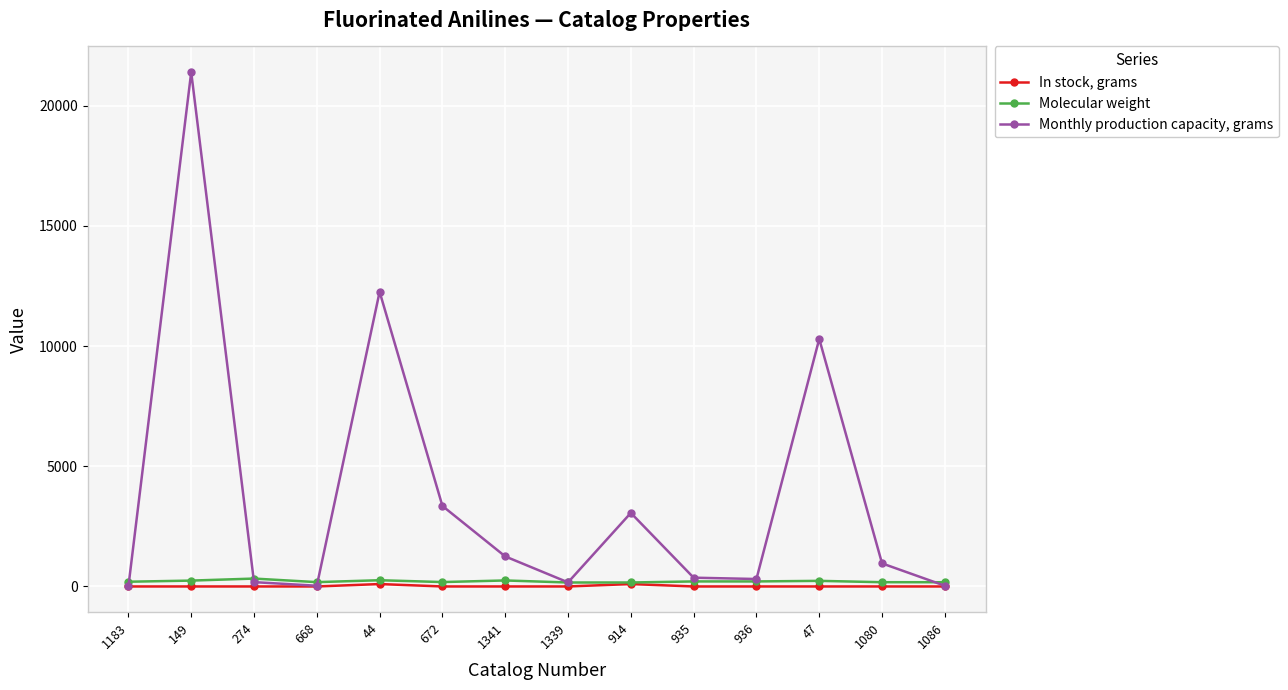

How many interior local peaks does the Monthly production capacity, grams series have?

4